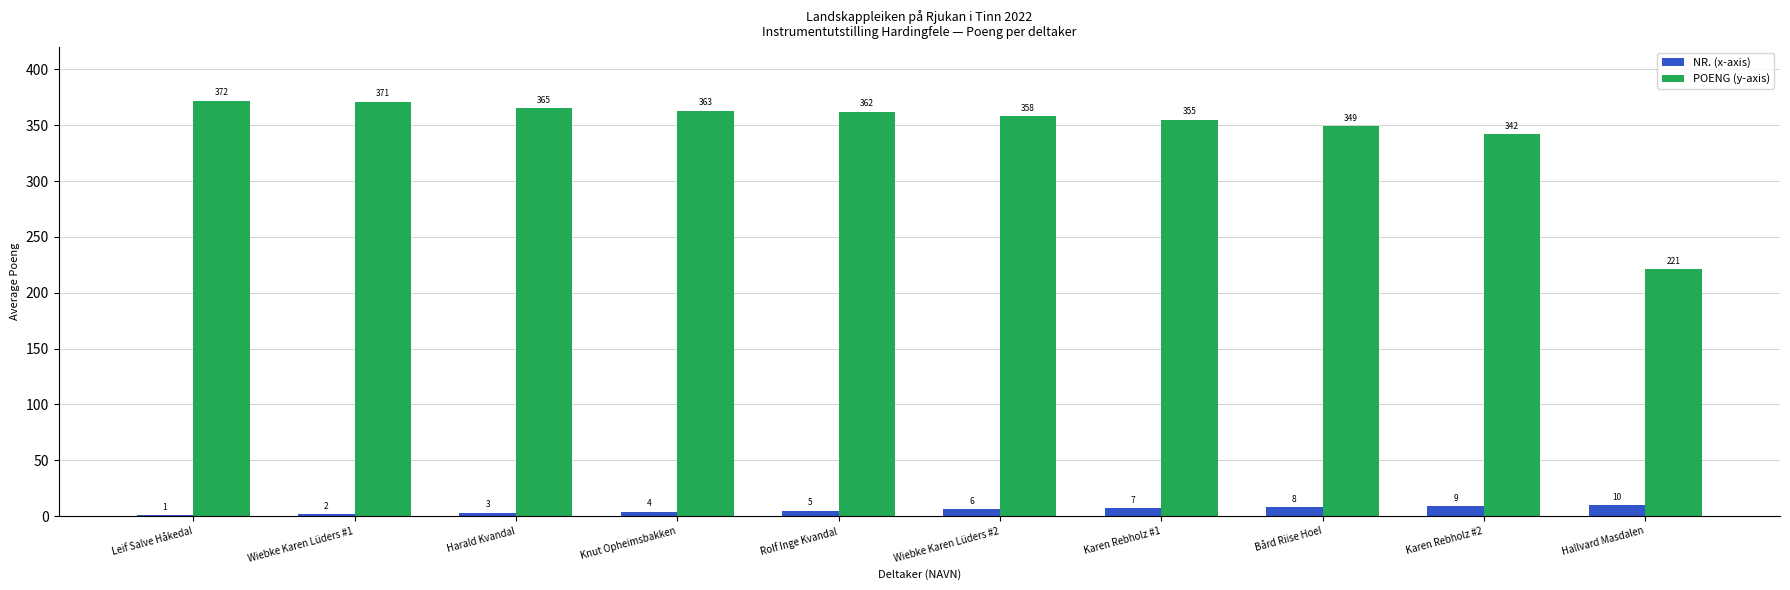

Reading left to right, extract all data points from this chart.

NR. (x-axis): 1	2	3	4	5	6	7	8	9	10
POENG (y-axis): 372	371	365	363	362	358	355	349	342	221